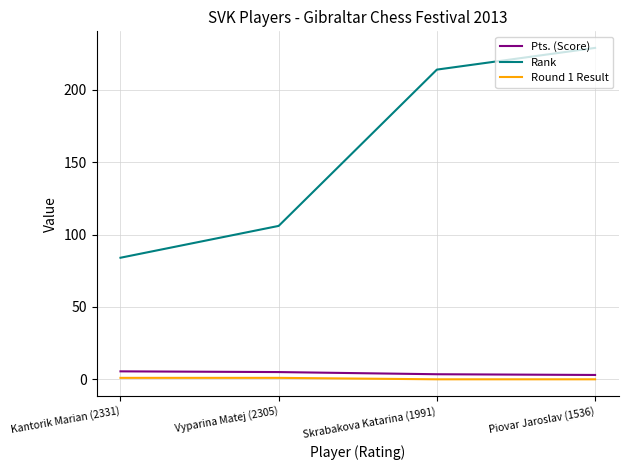

Which series has the largest total across all categories?

Rank